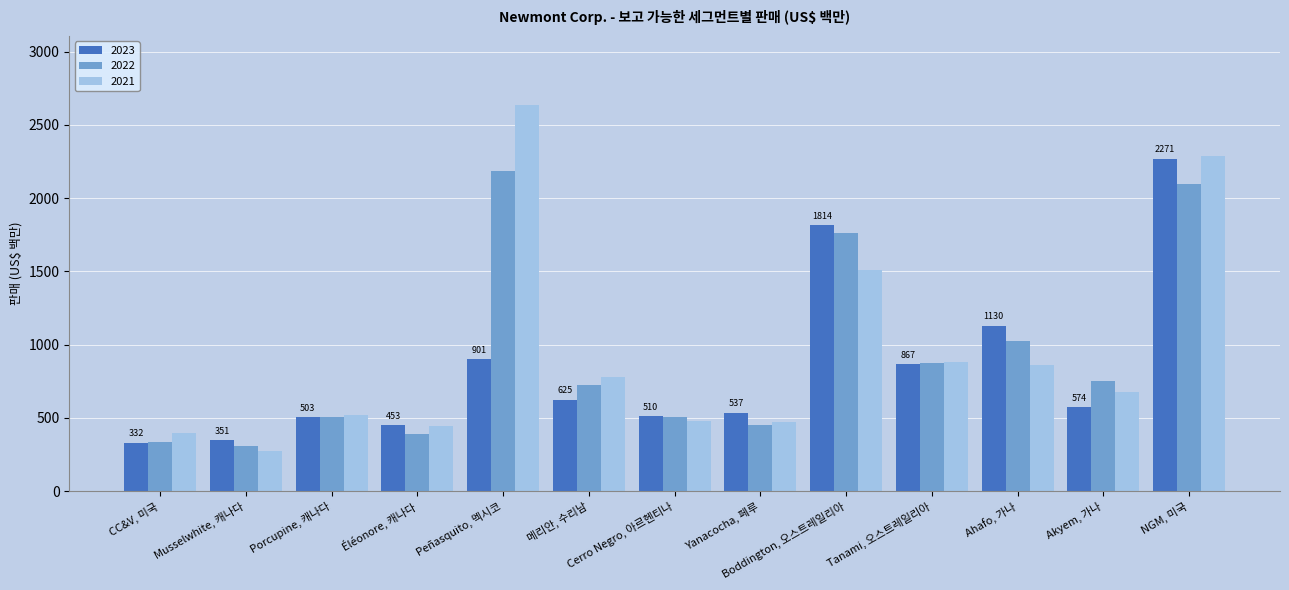

Rank the series by their average value, from highest to lowest.

2021, 2022, 2023